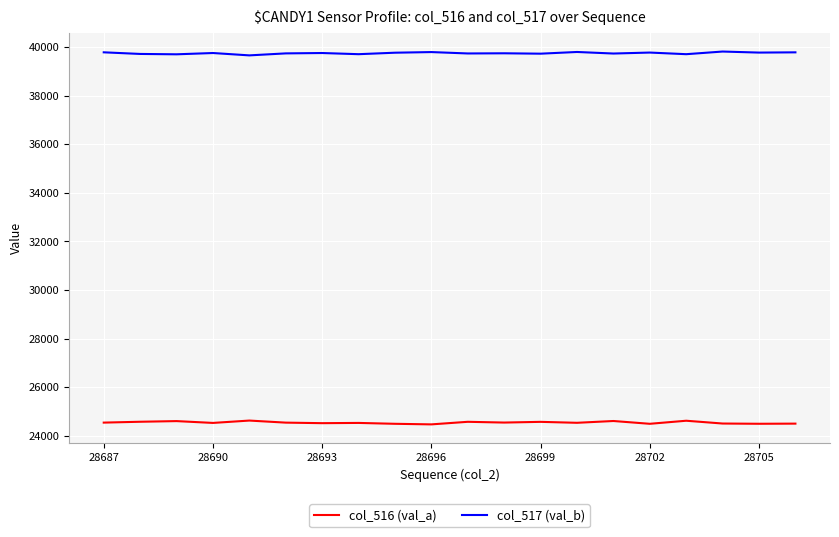

In col_516 (val_a), how many points are higher than both neighbors (excluding endpoints)?

7